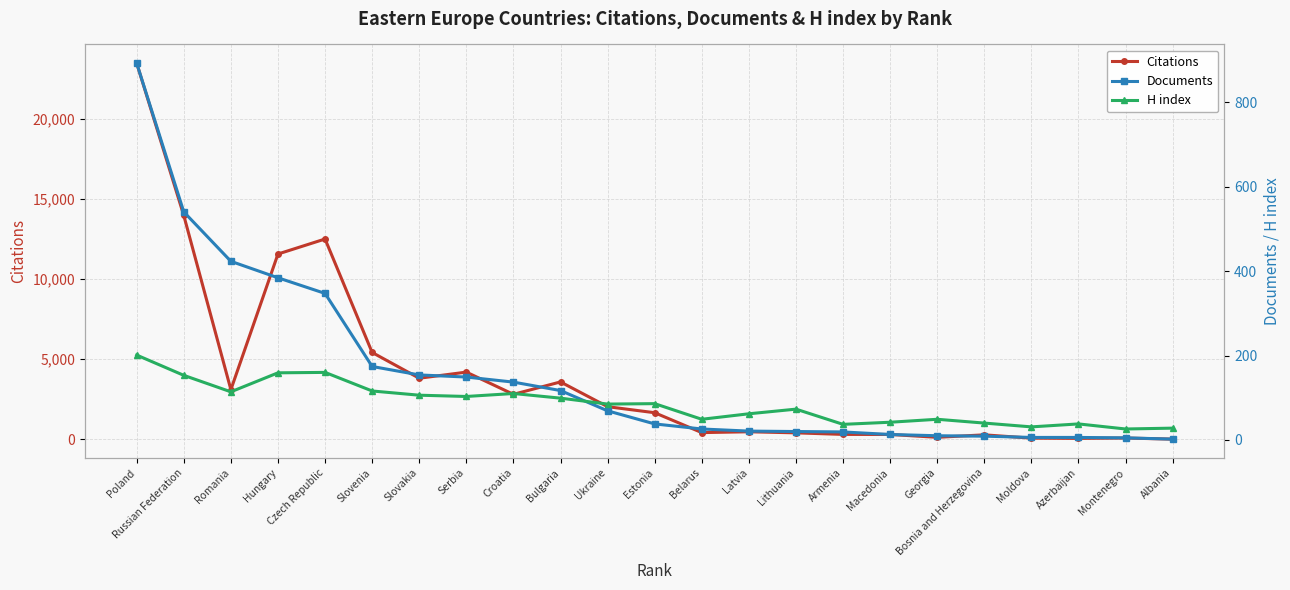

True or false: Citations and Documents intersect in this chart.

False